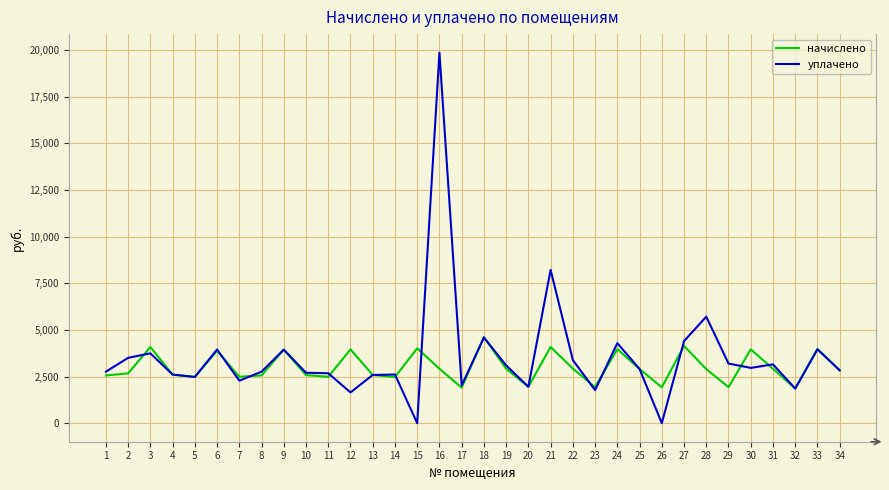

What is the difference between the maximum and minimum values in the уплачено series?

19864.4